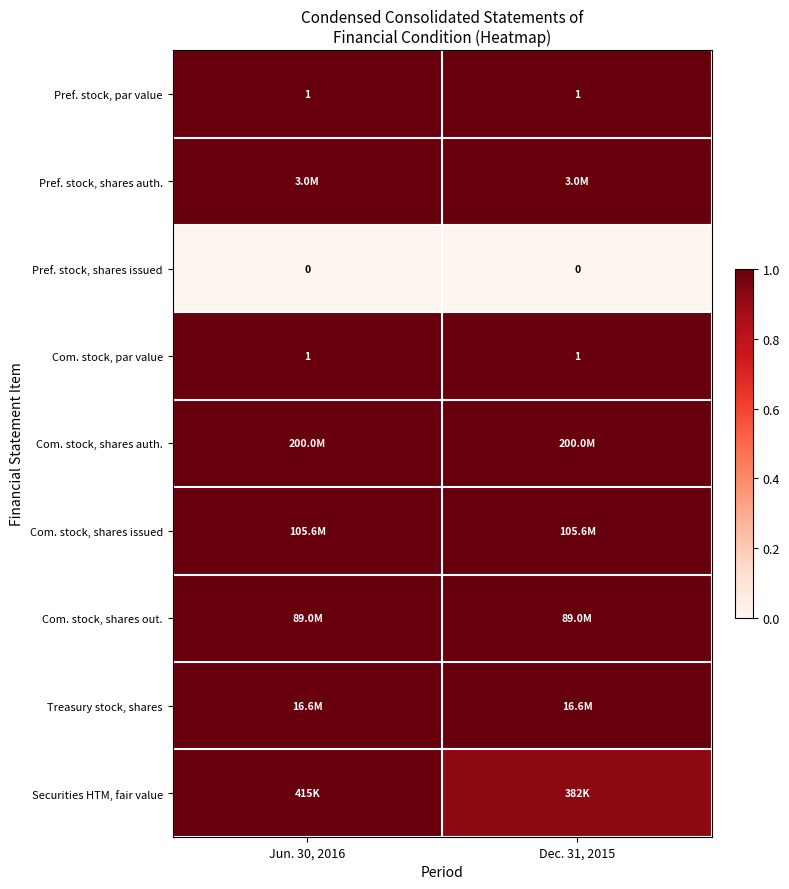

What is the maximum value shown in the chart?

1.0